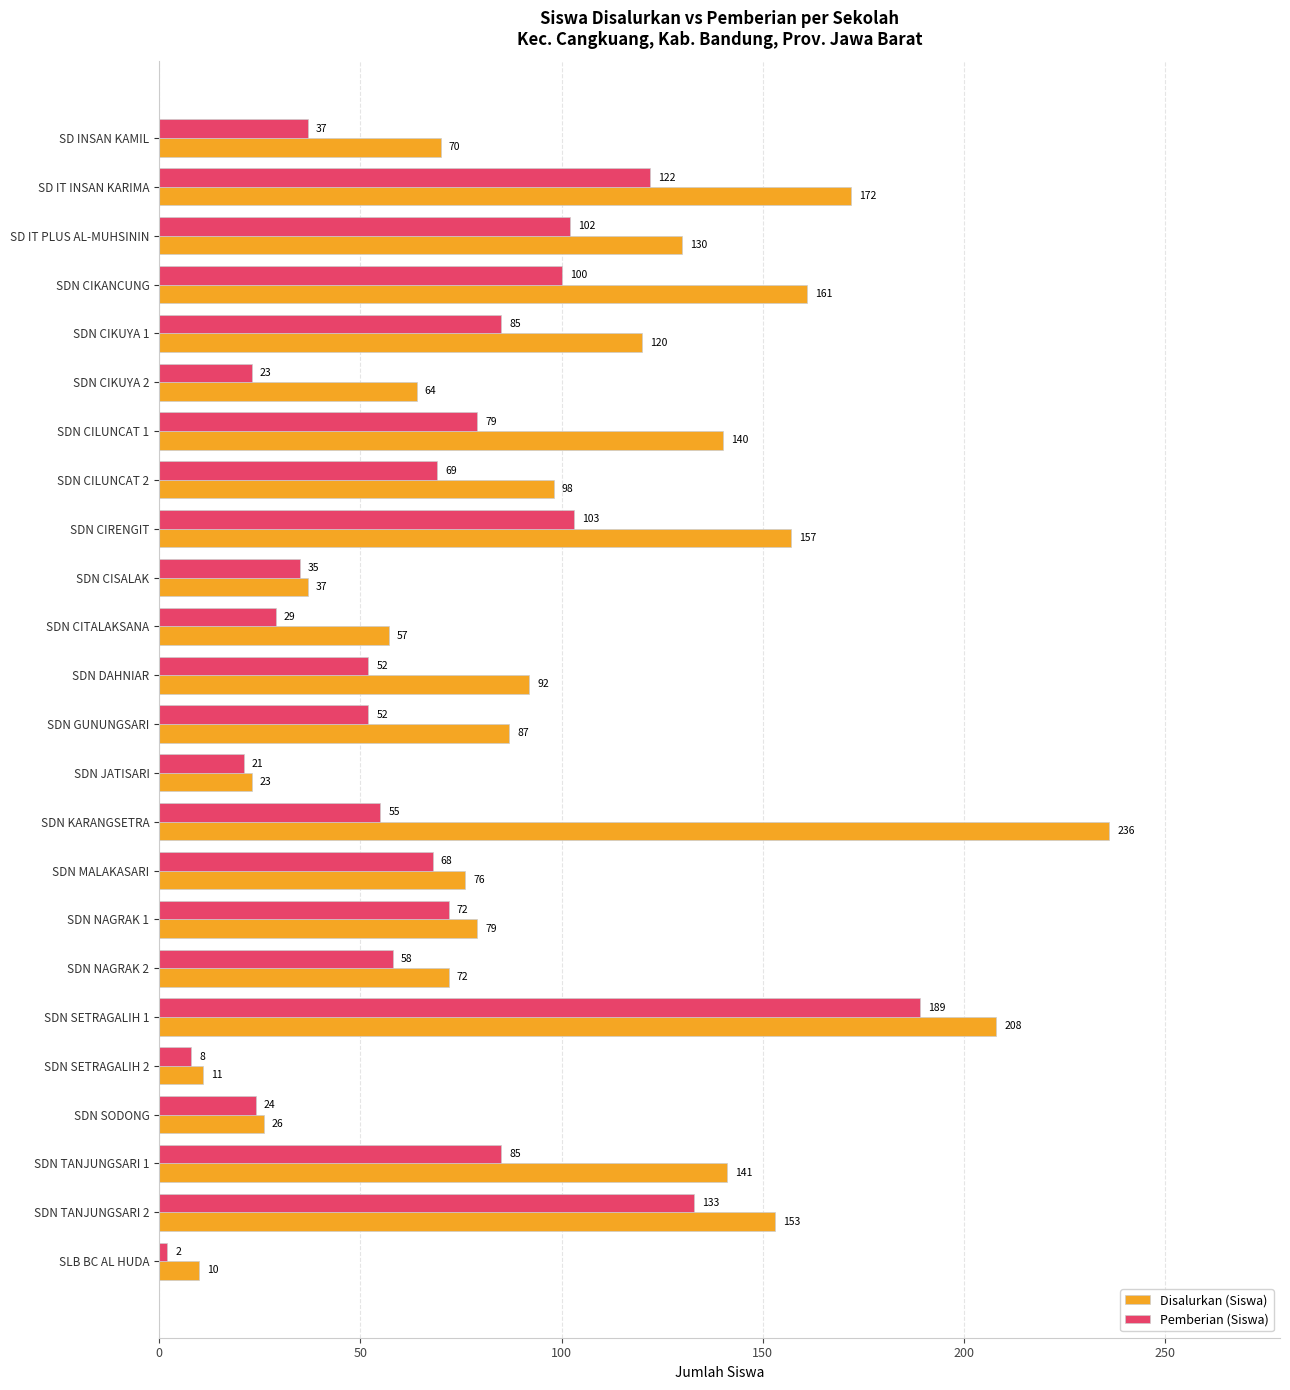

Where is Pemberian (Siswa) nearest to the value 95?

SDN CIKANCUNG